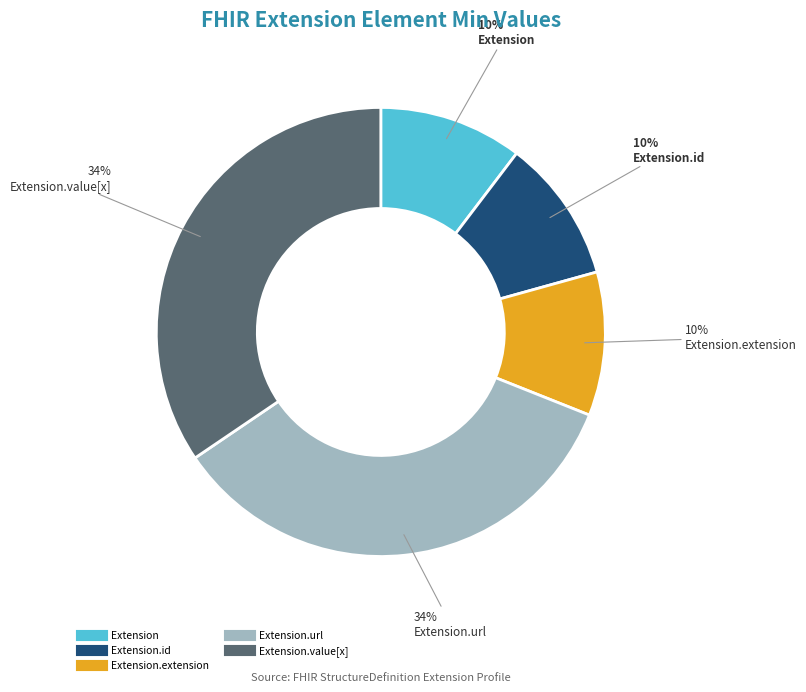

To the nearest percent, what is the difference between the largest and smallest slice percentages?

24%